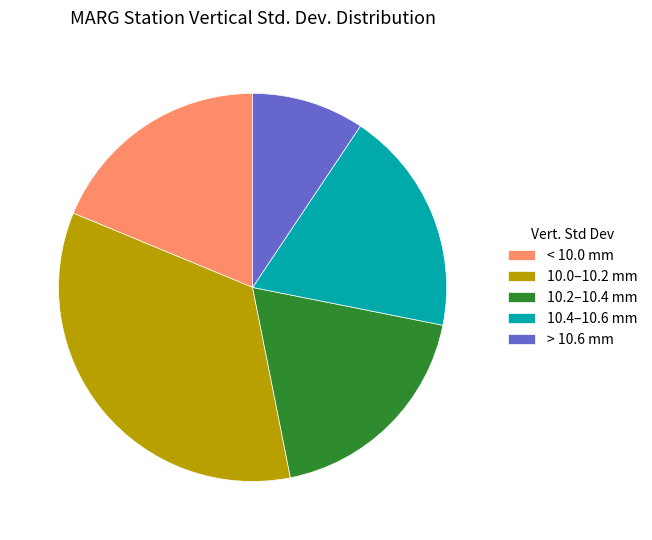

Is the sum of 10.2–10.4 mm and 10.0–10.2 mm greater than half?

Yes